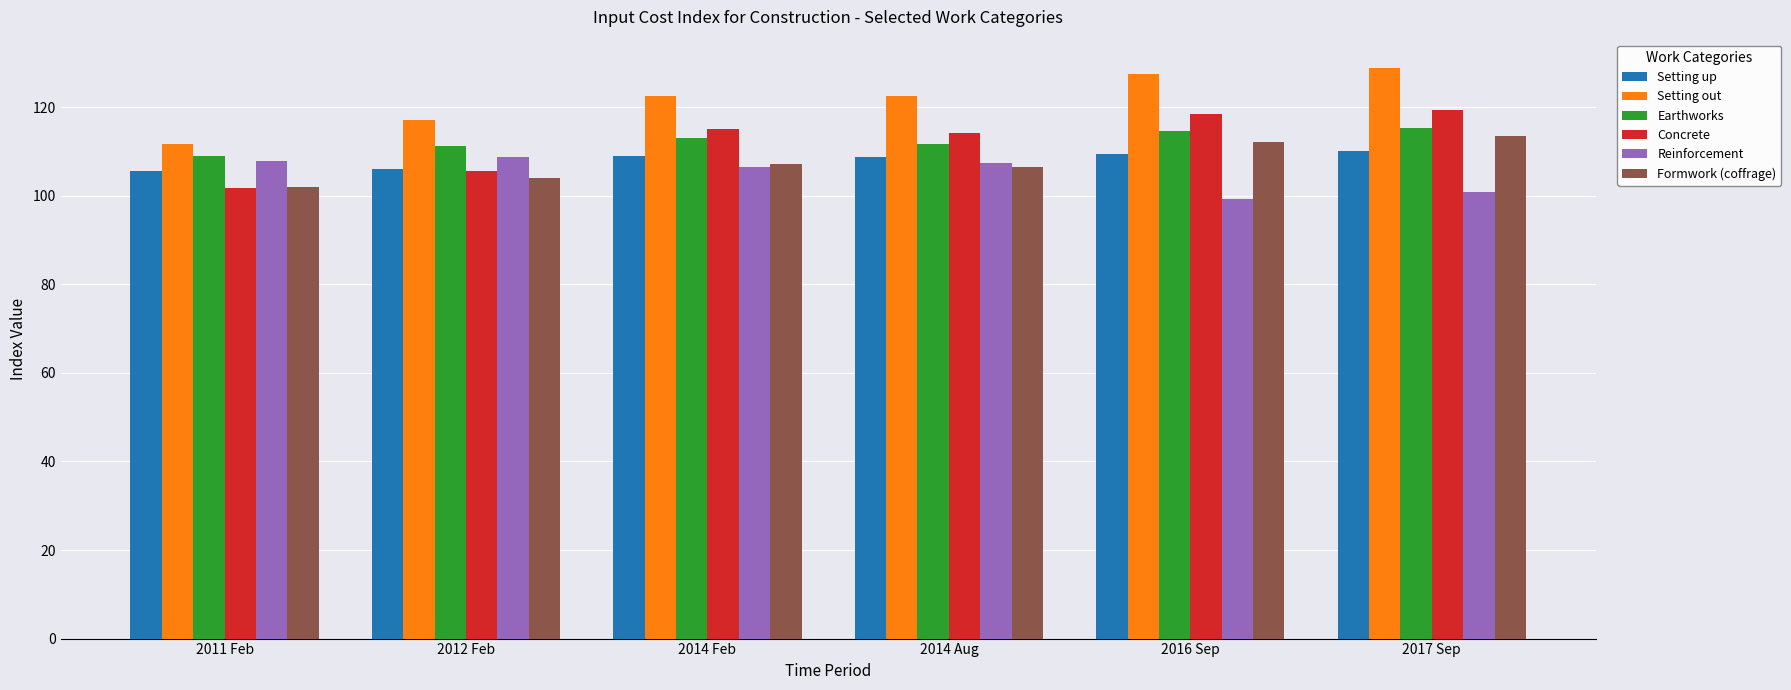

What is the average value of the Setting up series?

108.1